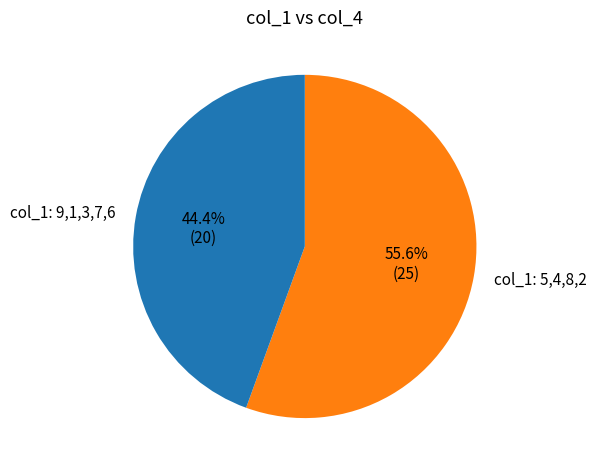

Is there a majority slice in this chart?

Yes